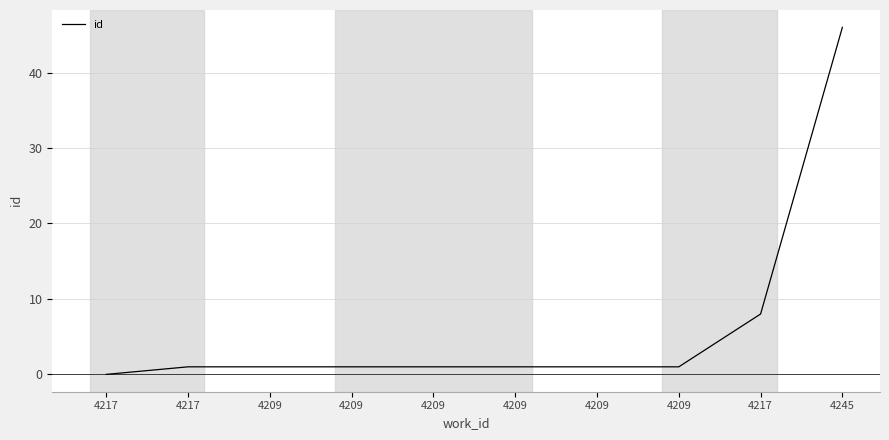

What is the greatest value displayed?

46